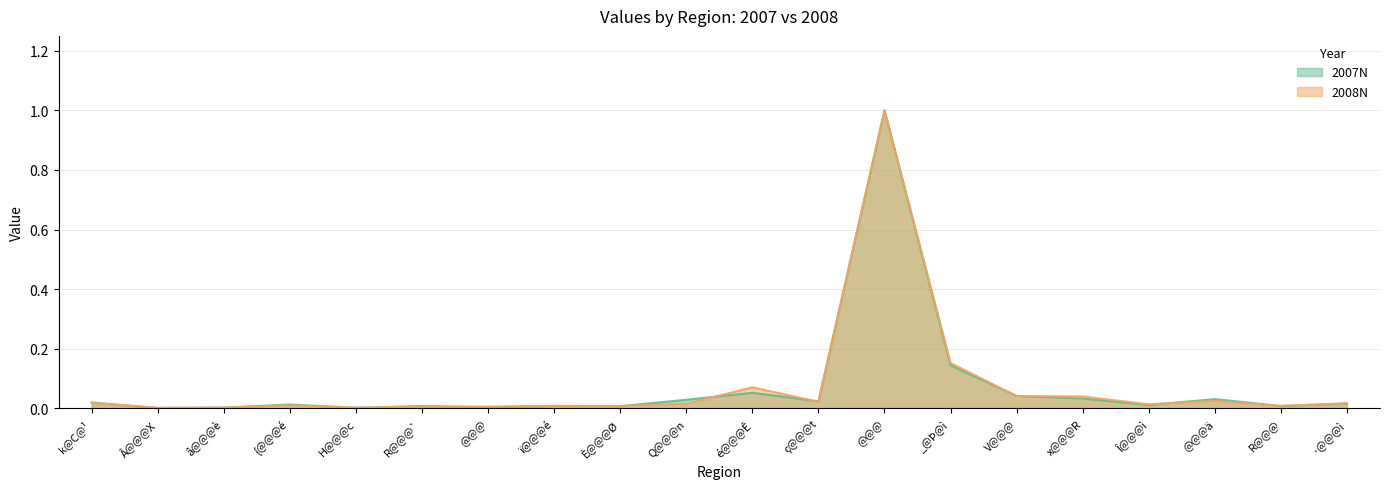

Is it true that 2007N equals 0.0 at ï@@@é?

True